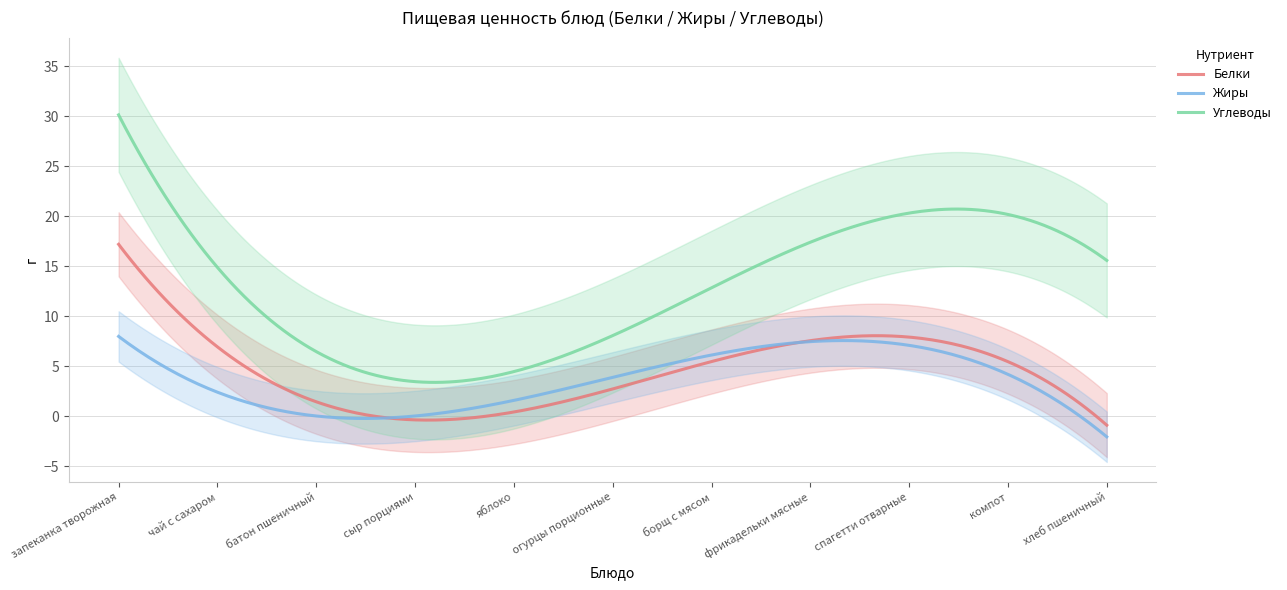

At which category is the sum across all series the highest?

запеканка творожная